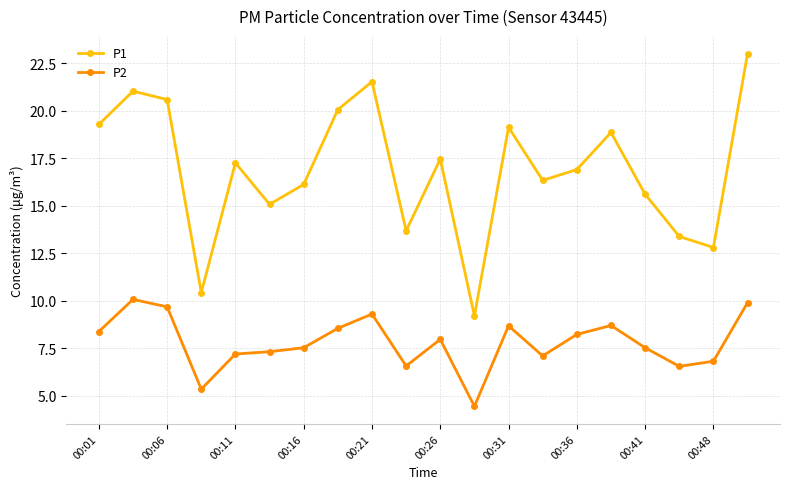

What is the lowest value of the P2 series?

4.5